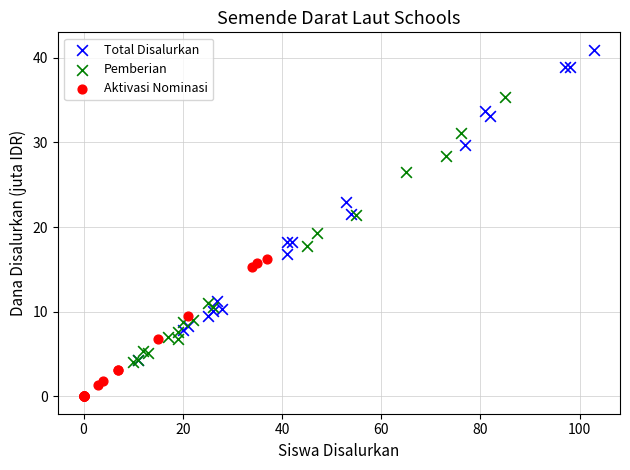

What are all the series names shown in the legend?

Total Disalurkan, Pemberian, Aktivasi Nominasi